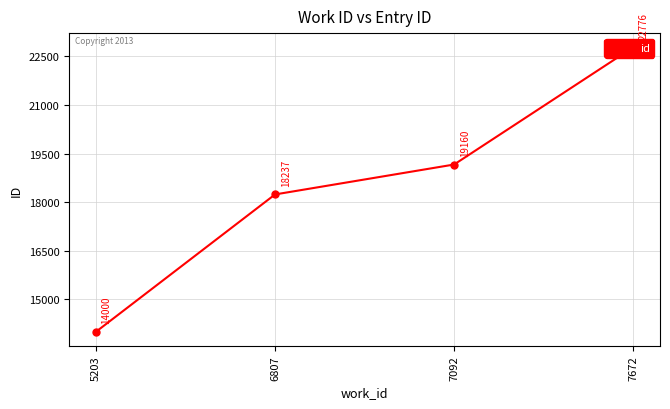

Rank the categories by value from lowest to highest.

5203, 6807, 7092, 7672